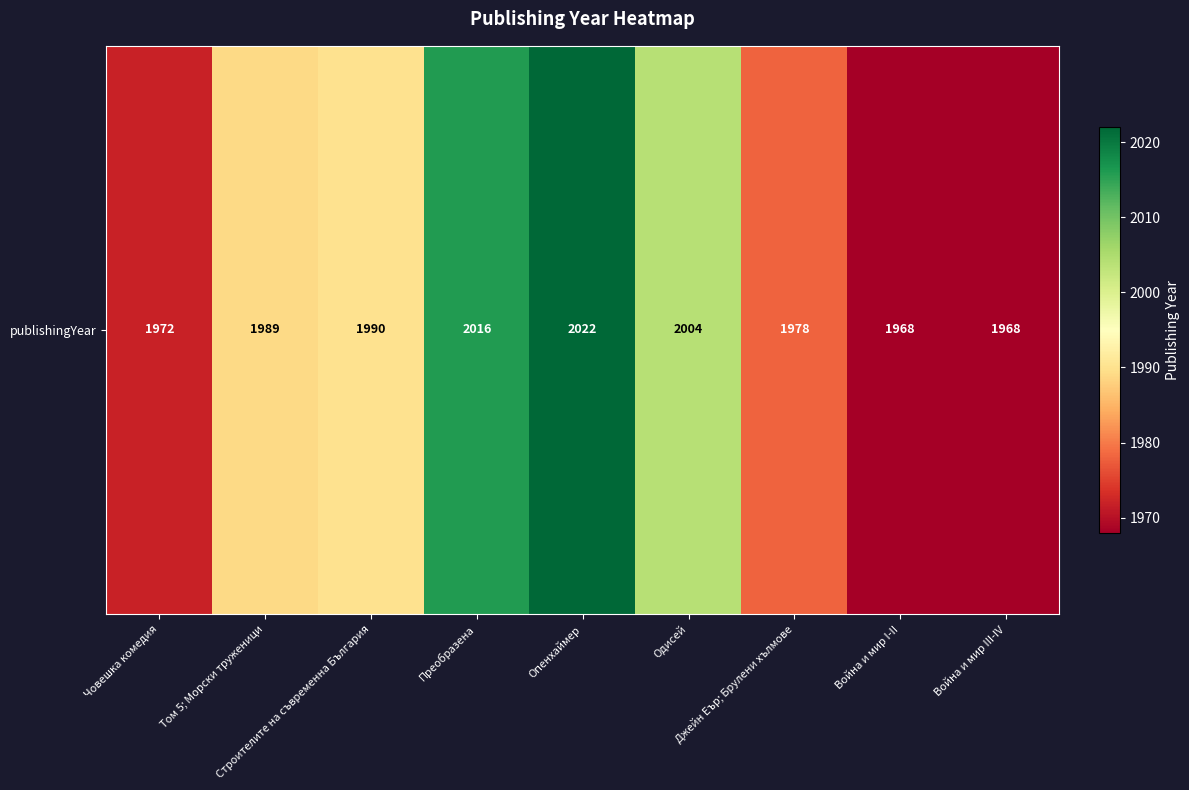

What is the average value?

1990